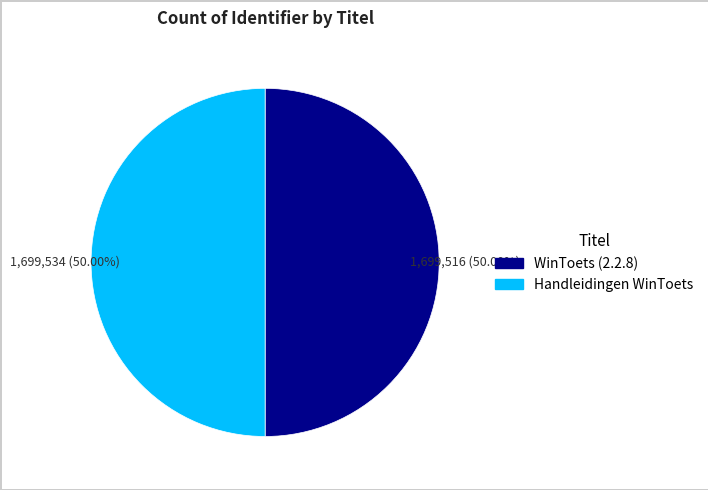

What is the ratio of the value at Handleidingen WinToets to the value at WinToets (2.2.8)?

1.0